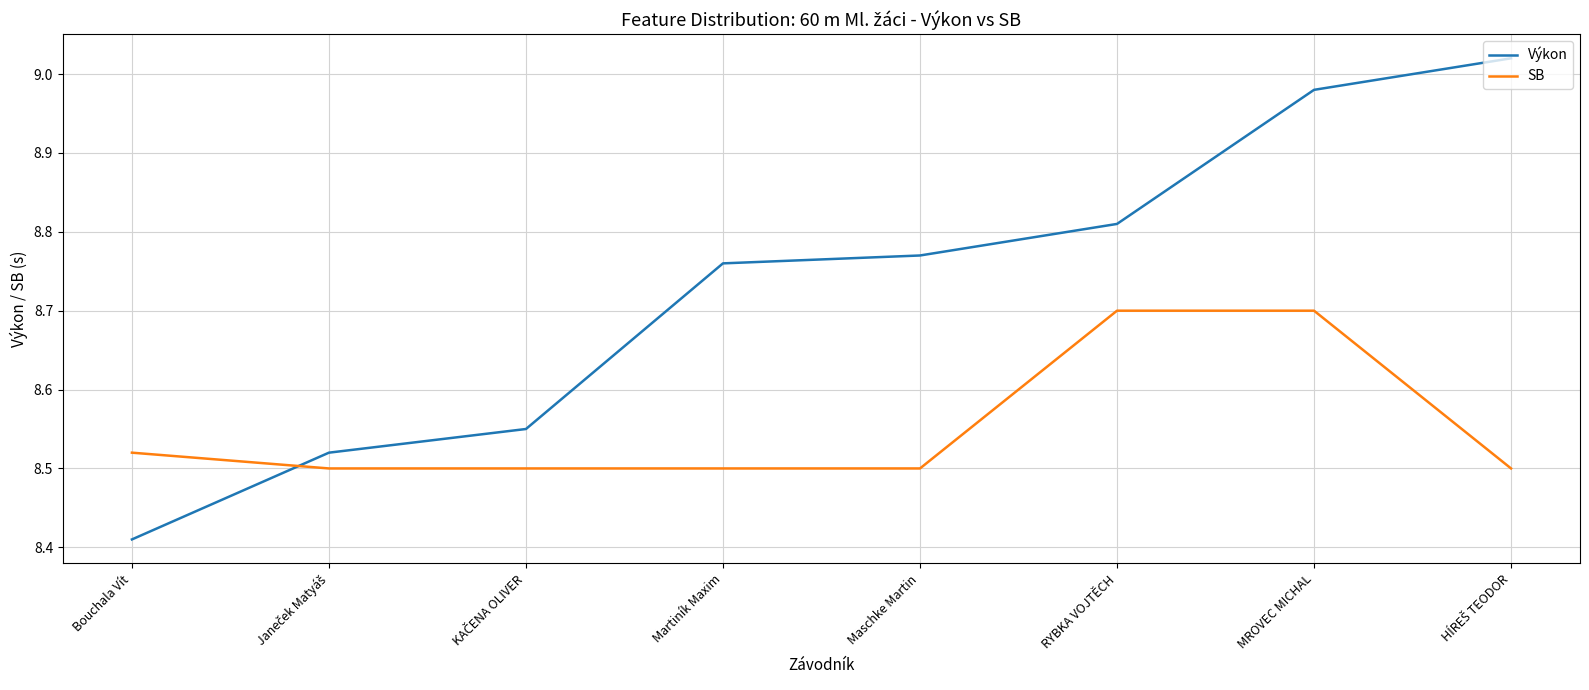

What is the spread (max minus min) of values at Martiník Maxim?

0.3